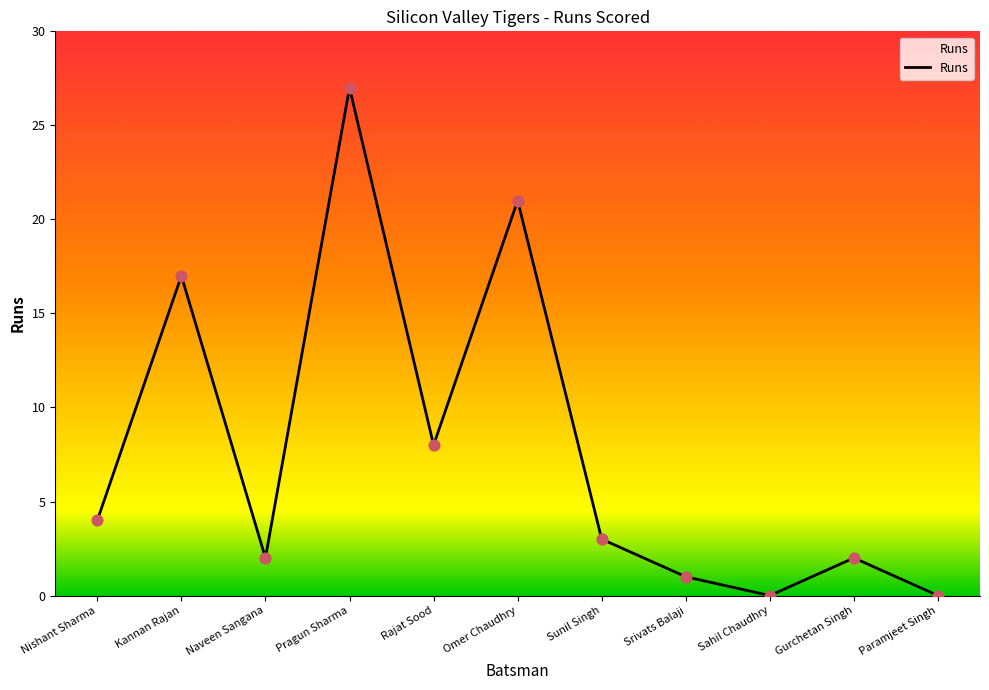

Between Srivats Balaji and Sunil Singh, which is larger?

Sunil Singh